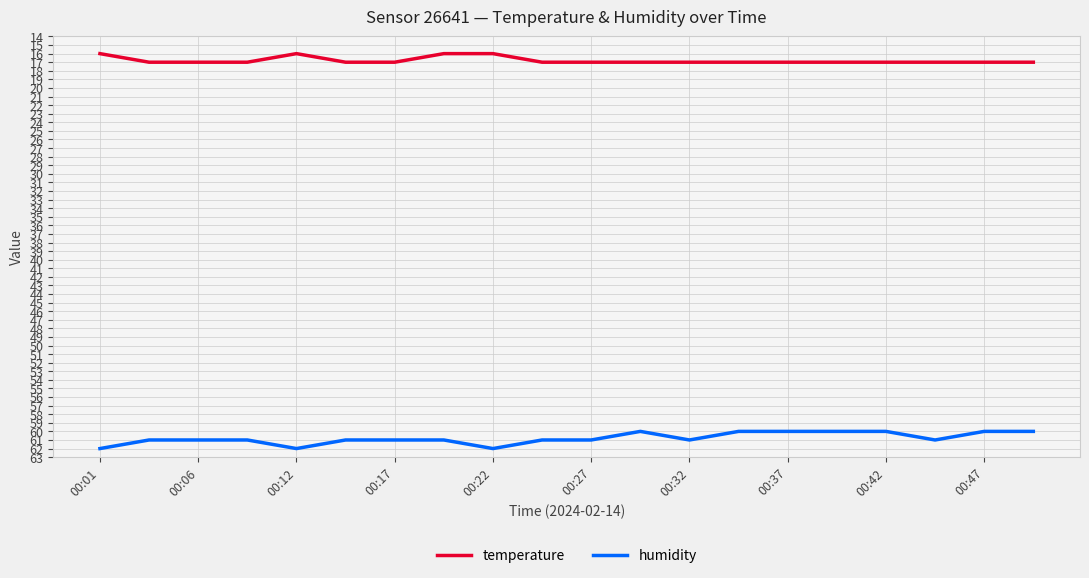

List the series in order of their peak value, highest first.

humidity, temperature